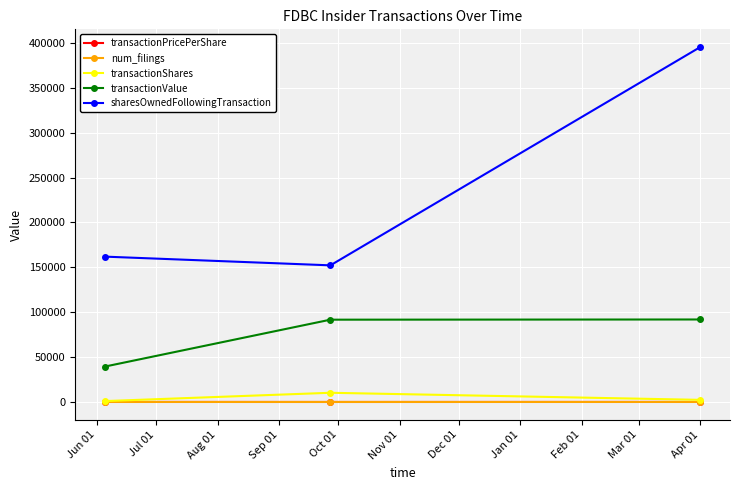

Which series has the widest spread of values?

sharesOwnedFollowingTransaction